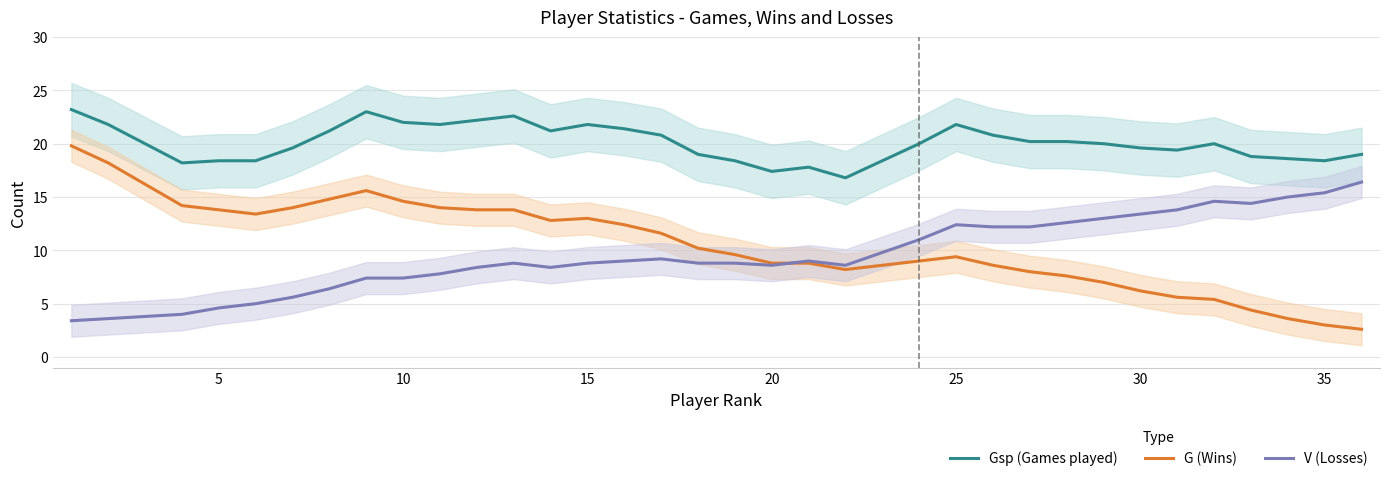

Is it true that Gsp (Games played) equals 21.8 at 15?

True